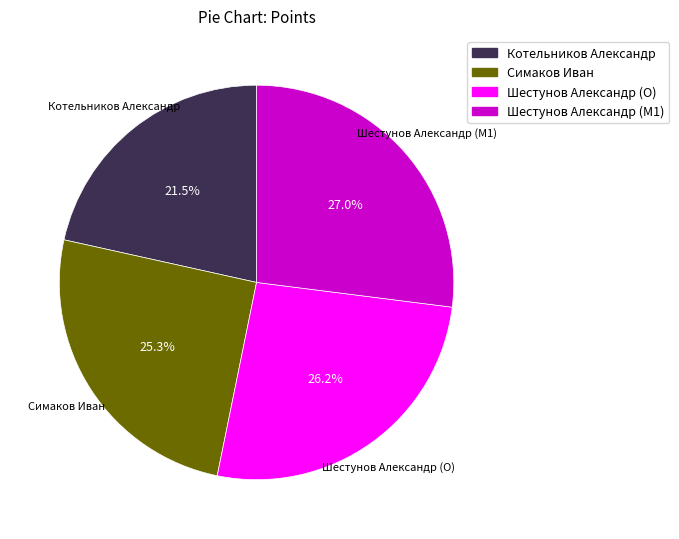

How many slices are in this pie chart?

4